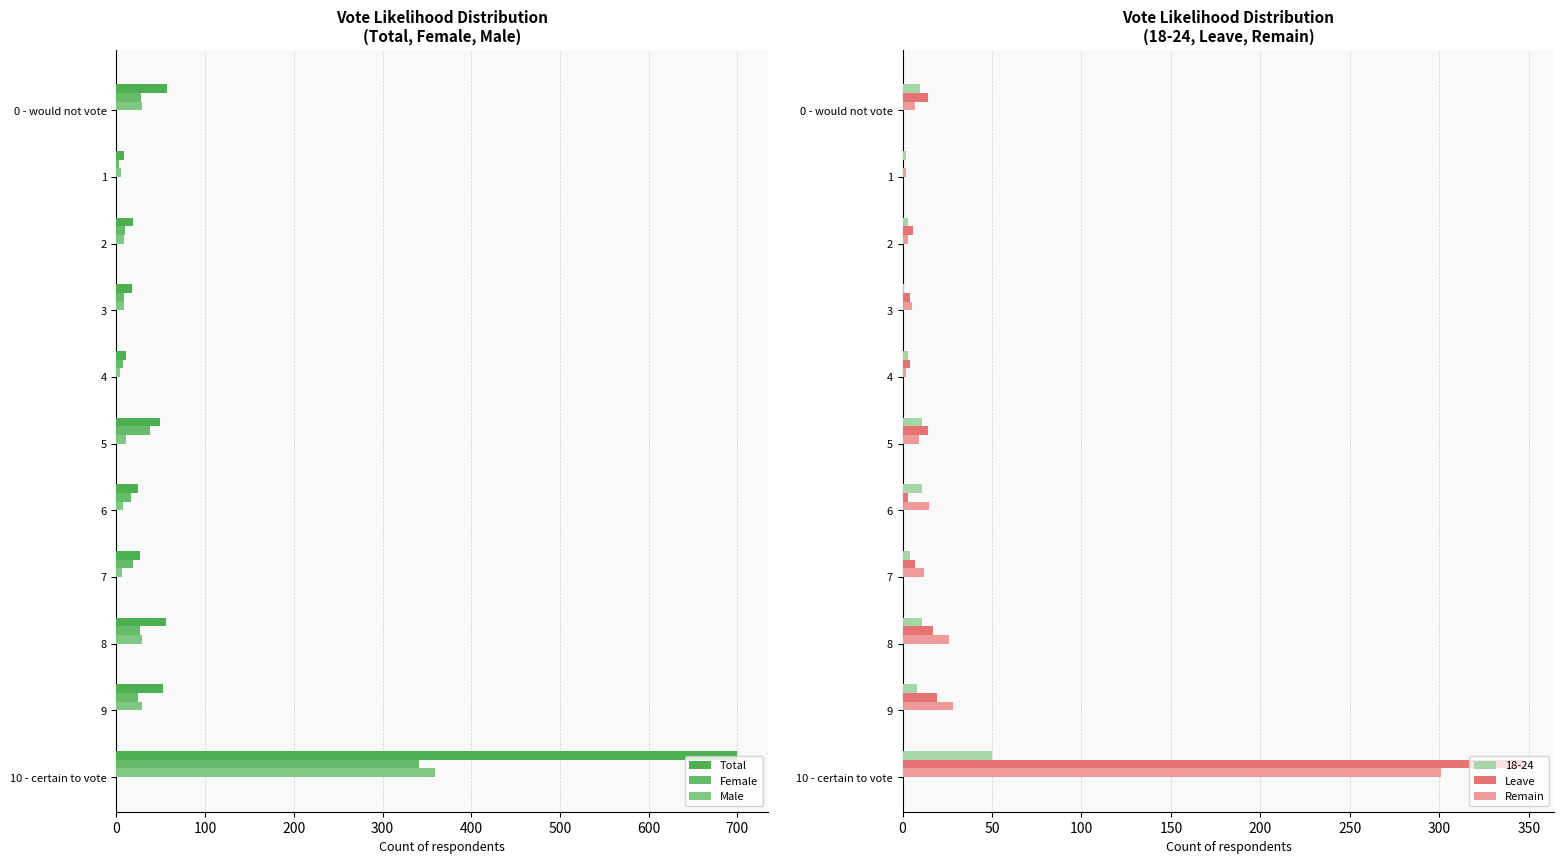

At which label does Remain reach its peak?

10 - certain to vote